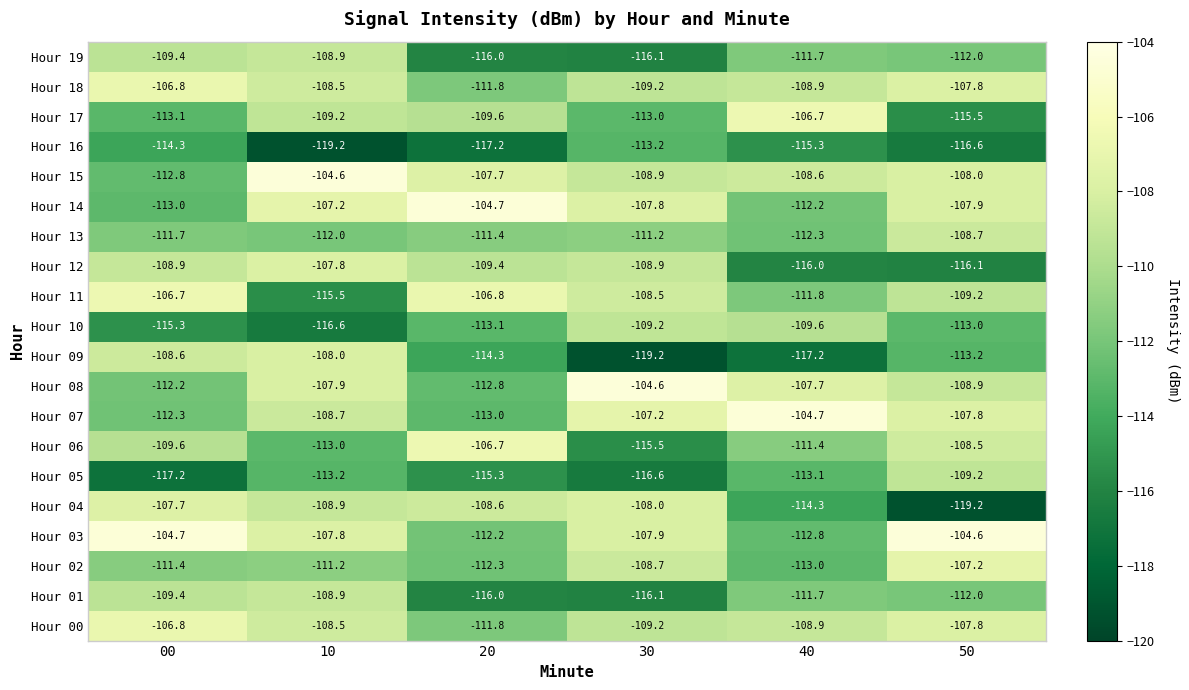

Where does the Hour 09 series first go above -113?

00